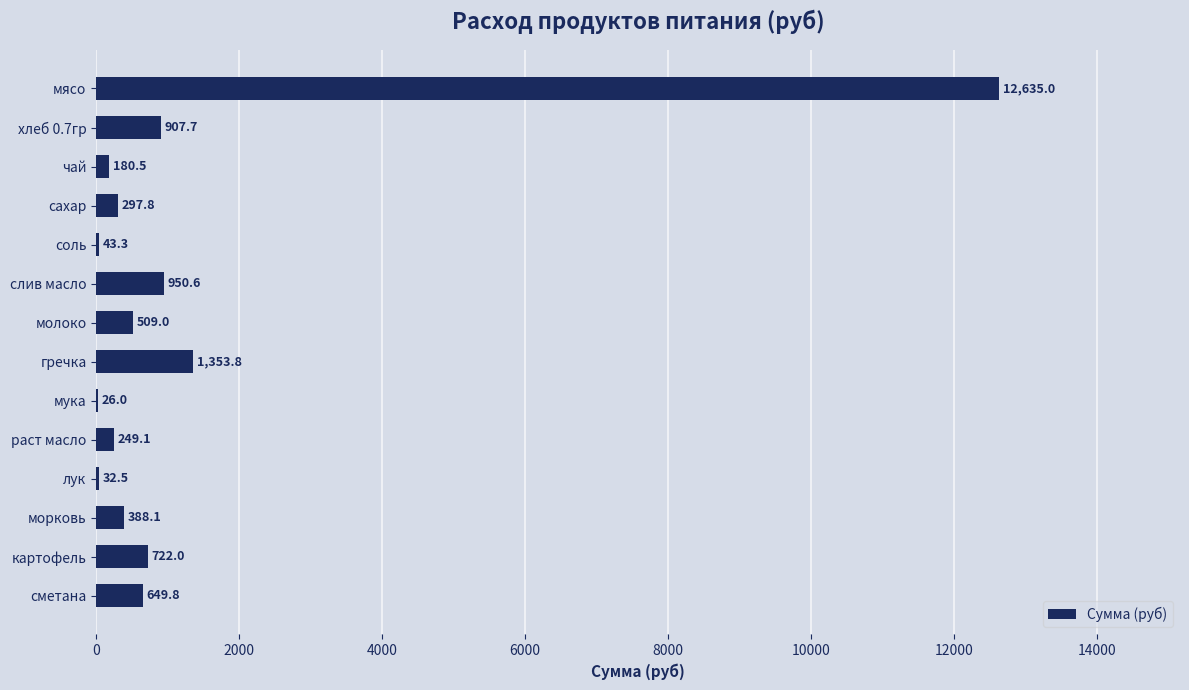

Reading top to bottom, extract all data points from this chart.

мясо=12635.0	хлеб 0.7гр=907.7	чай=180.5	сахар=297.8	соль=43.3	слив масло=950.6	молоко=509.0	гречка=1353.8	мука=26.0	раст масло=249.1	лук=32.5	морковь=388.1	картофель=722.0	сметана=649.8